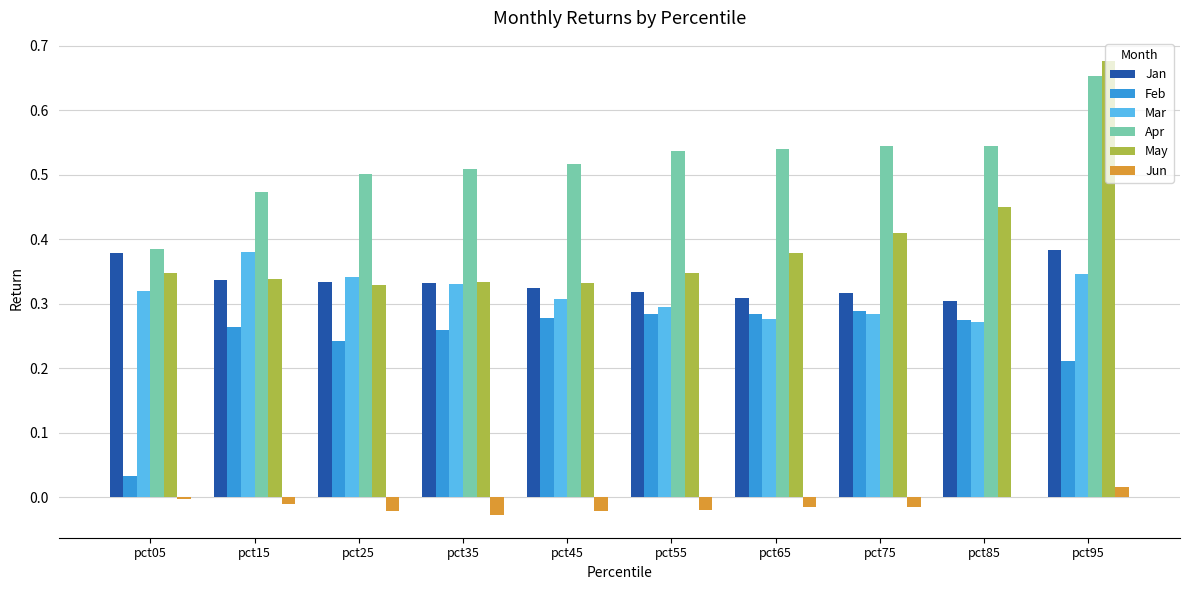

Which series has the widest spread of values?

May